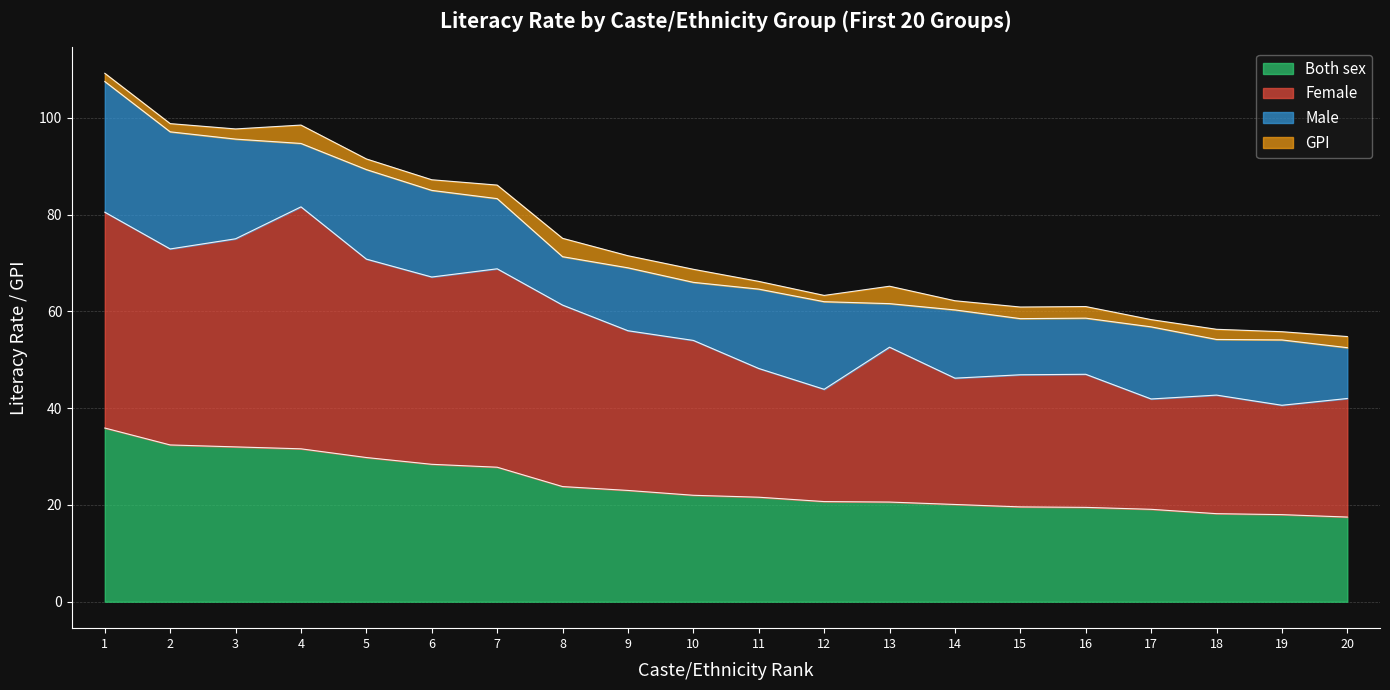

The value of Both sex at 11 is 12.2. True or false?

False